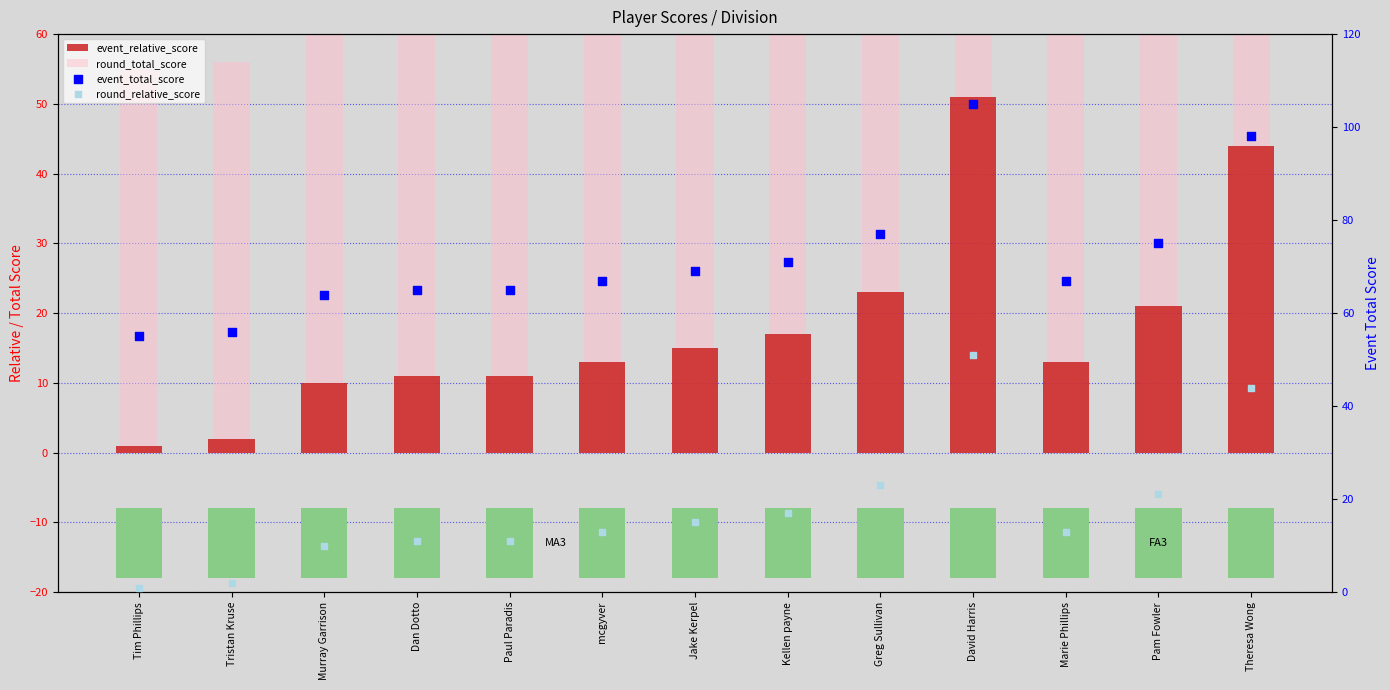

What is the total value across all series at Tim Phillips?

112